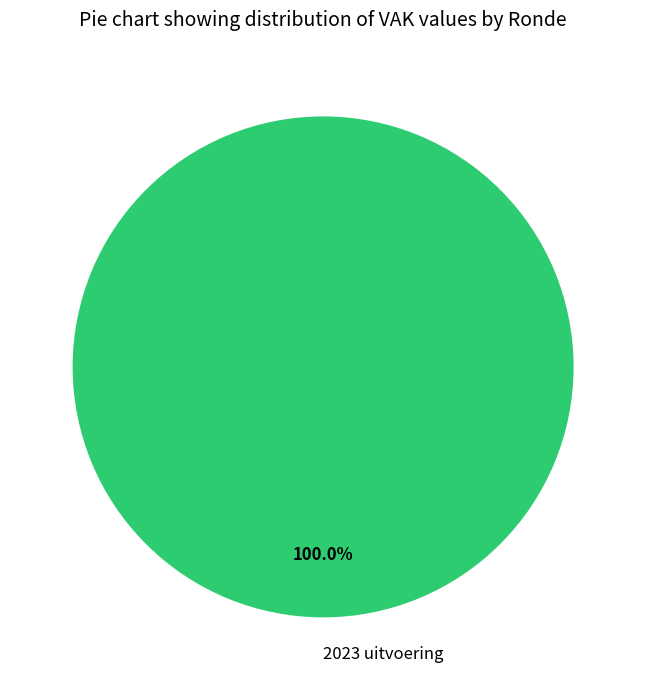

The 2023 uitvoering slice represents 100% of the pie. True or false?

True